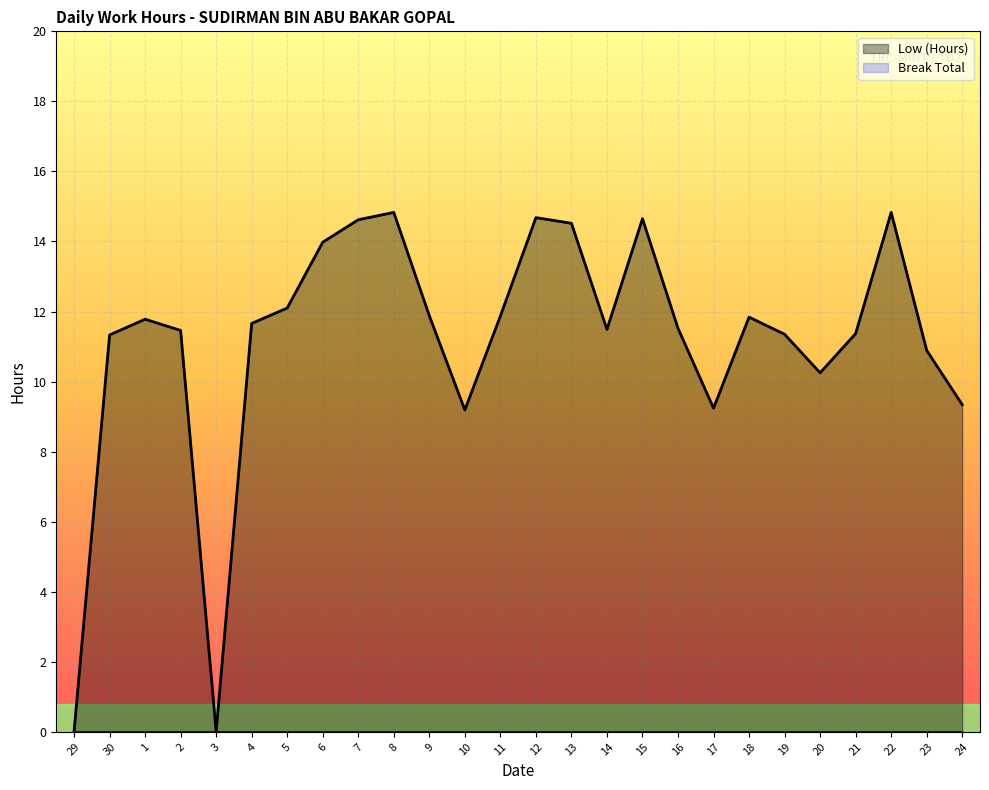

At which label does the data first exceed 11?

30